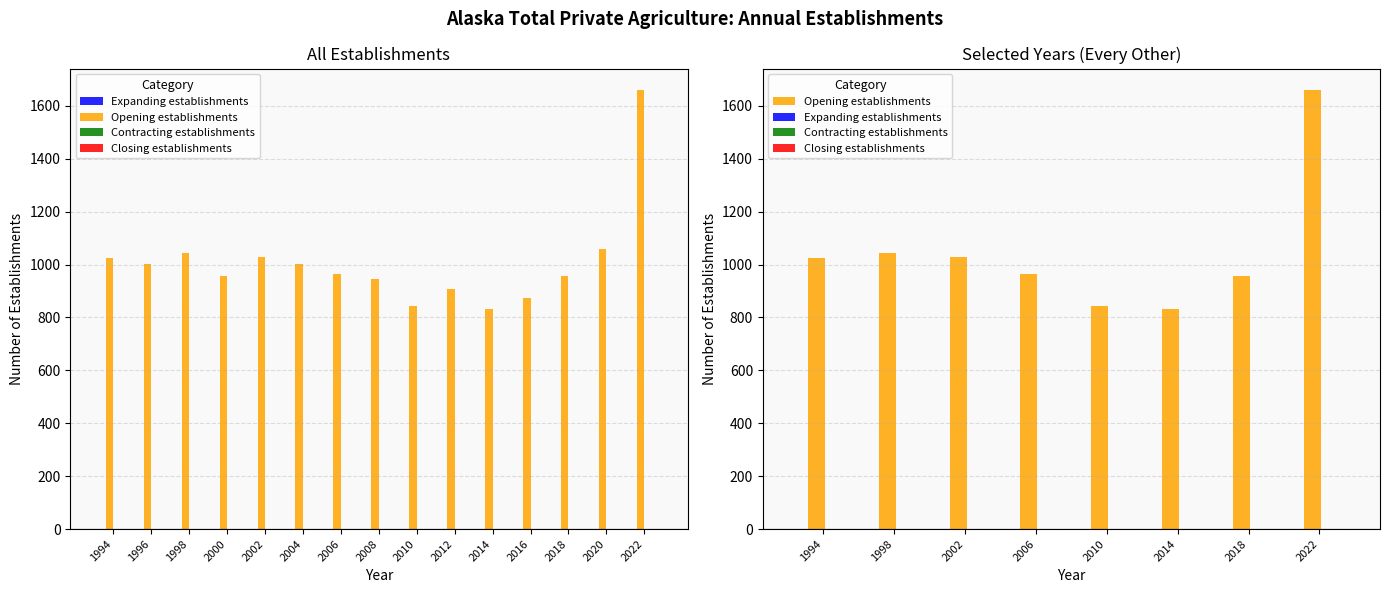

What are all the series names shown in the legend?

Expanding establishments, Opening establishments, Contracting establishments, Closing establishments